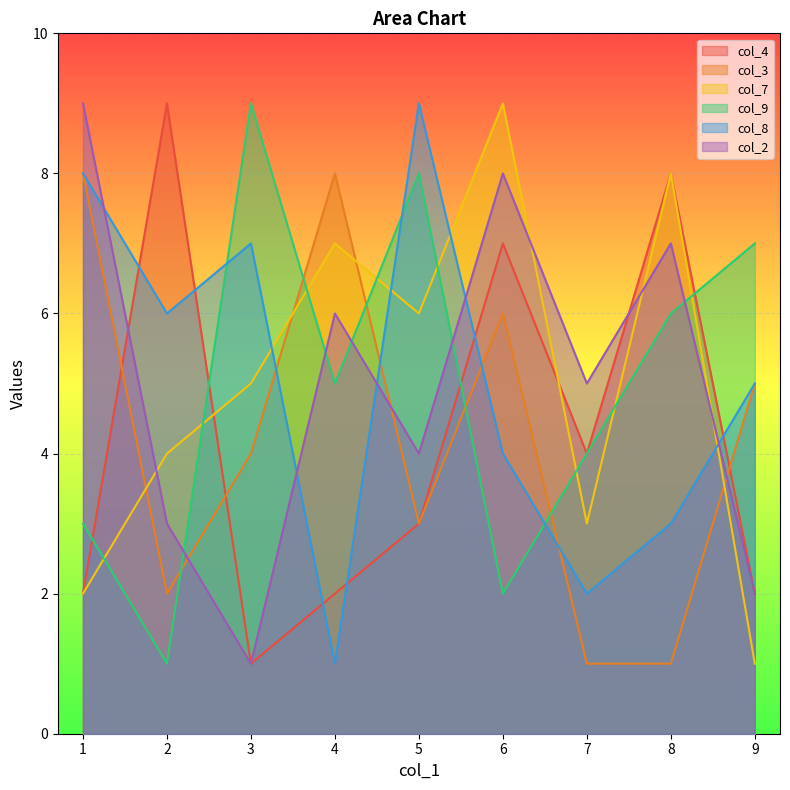

What is the value of the col_8 point at the 3rd from the left?

7